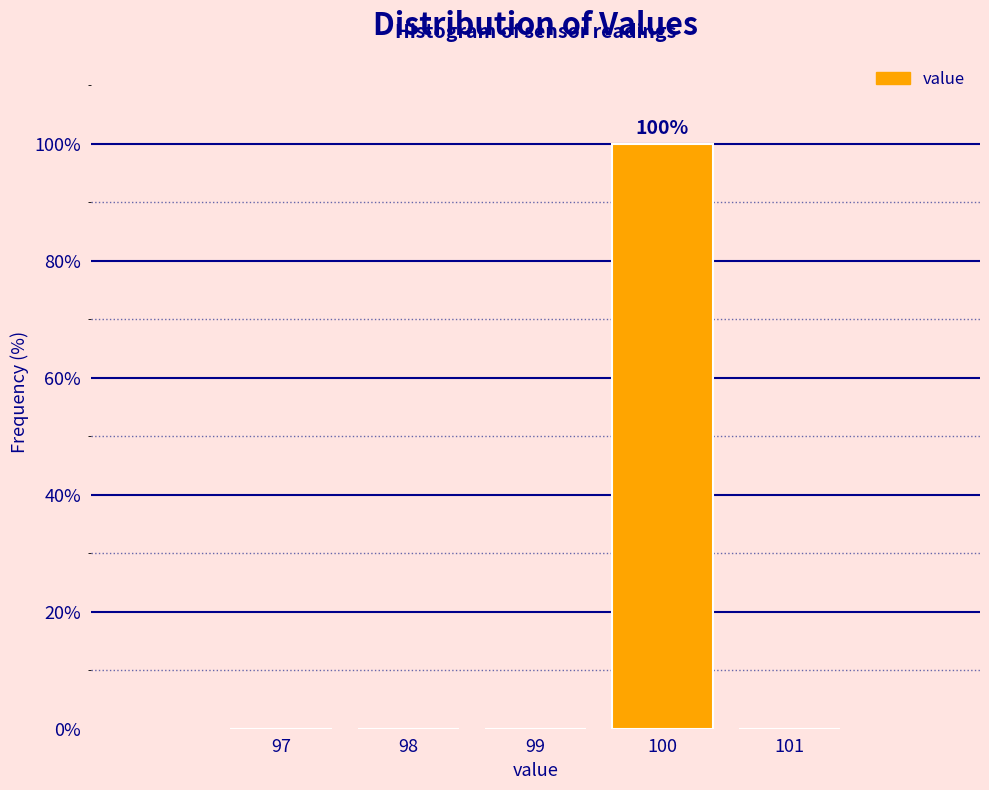

Which range on the x-axis has the tallest bar?

99.5 to 100.5